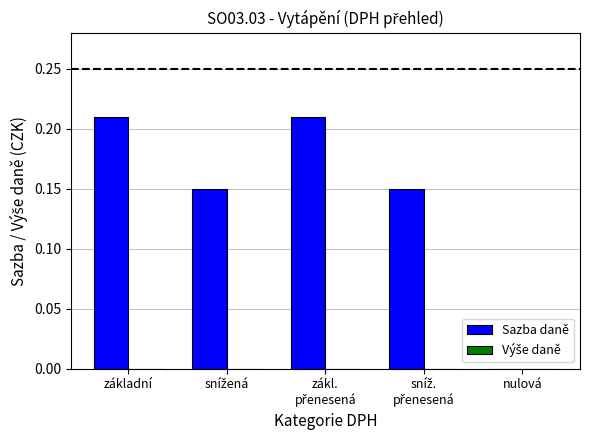

True or false: the data shows -0.1 at nulová.

False